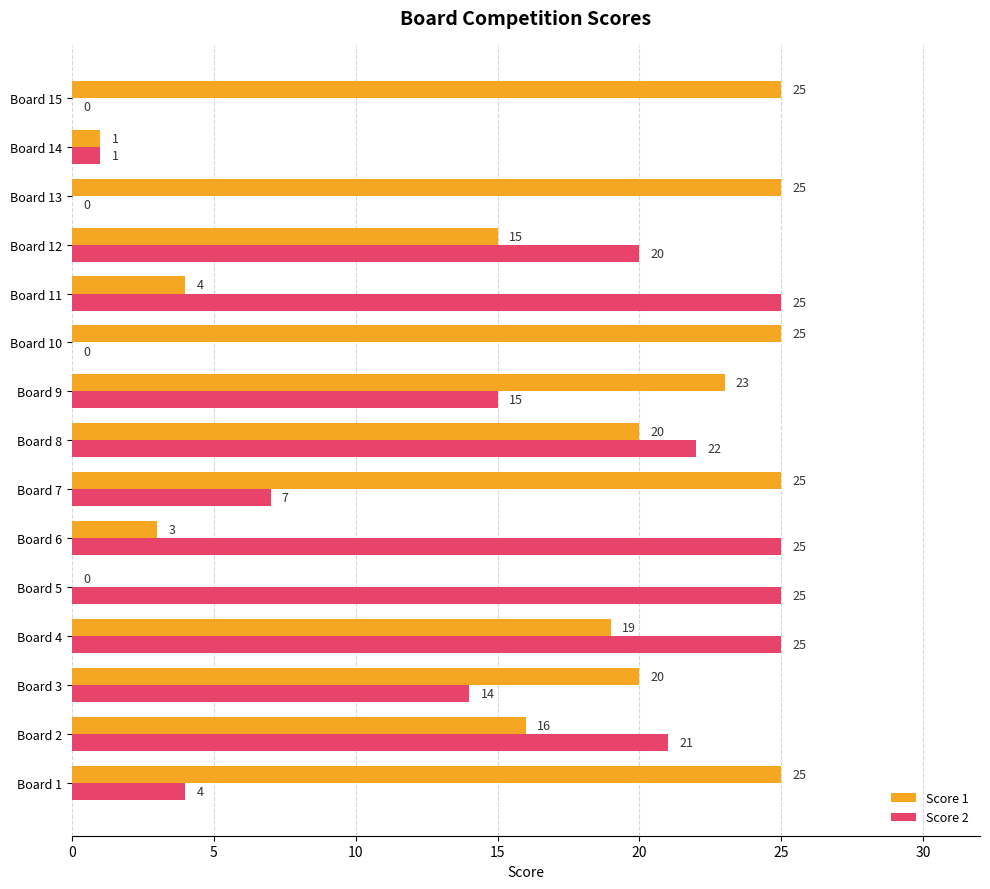

True or false: Score 1 has a value of 3 at Board 6.

True